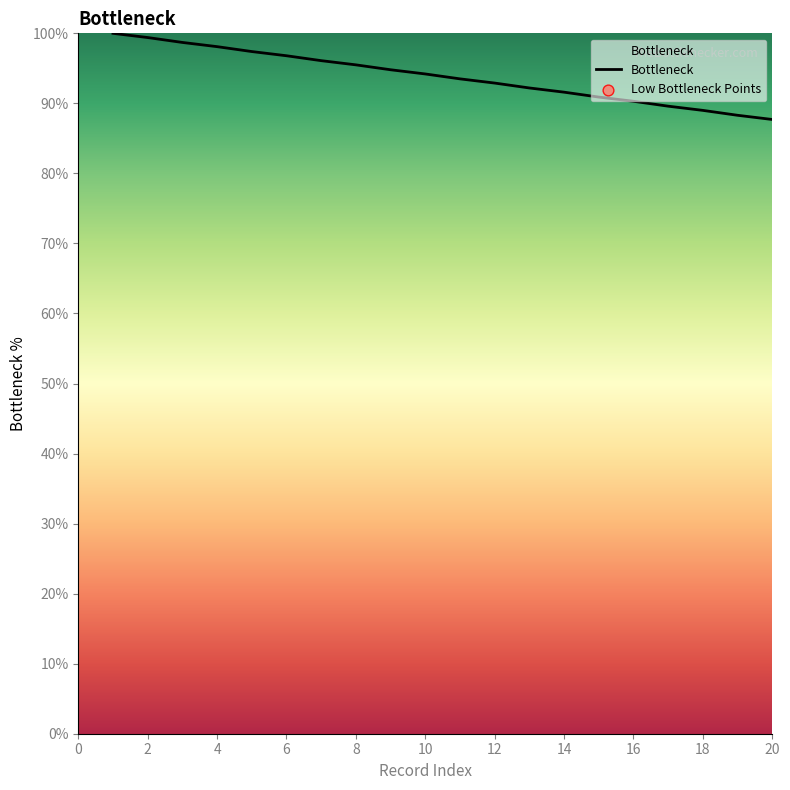

What is the greatest value displayed?

100.0